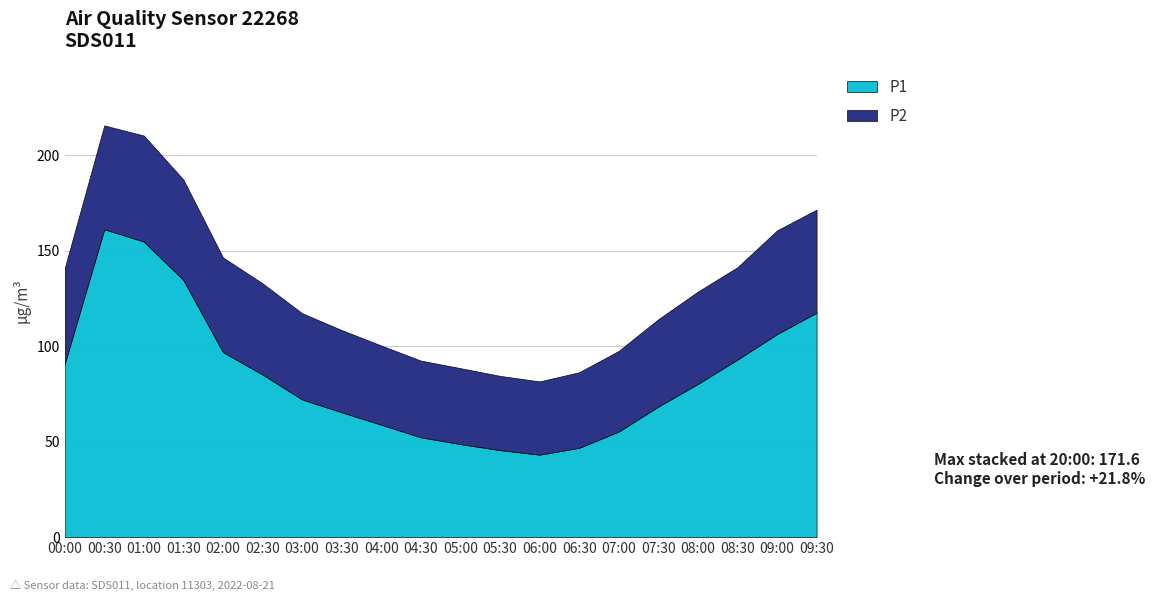

What position from the right is 00:00?

20